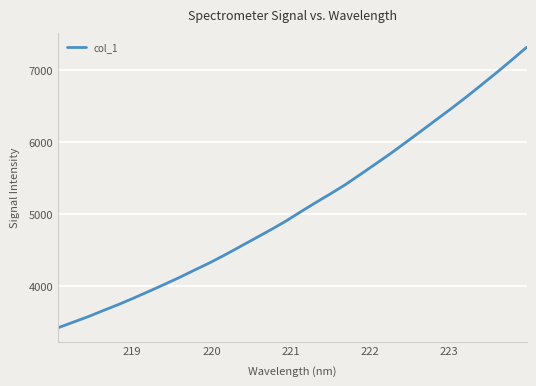

What is the difference between the maximum and minimum values?

3897.6